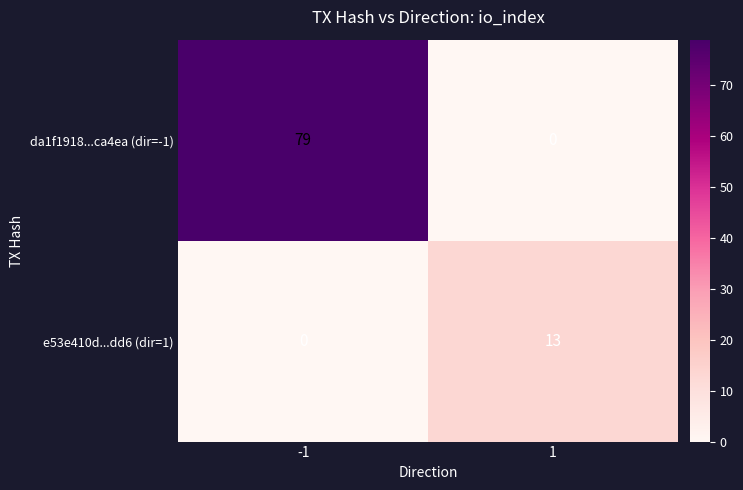

How many data points does each series have?

2